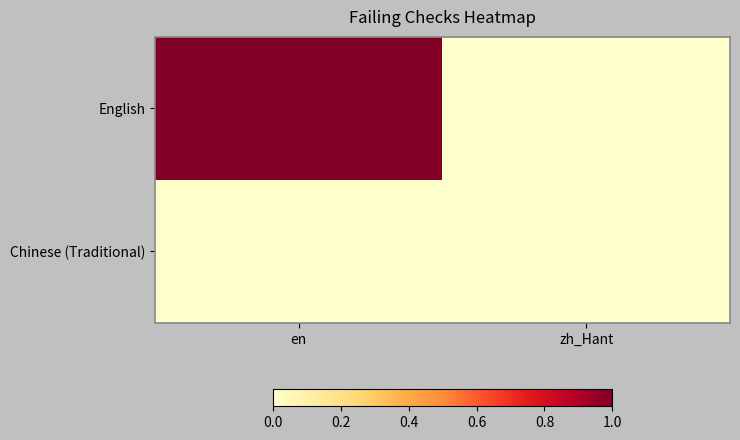

Which label corresponds to the smallest value in the chart?

zh_Hant